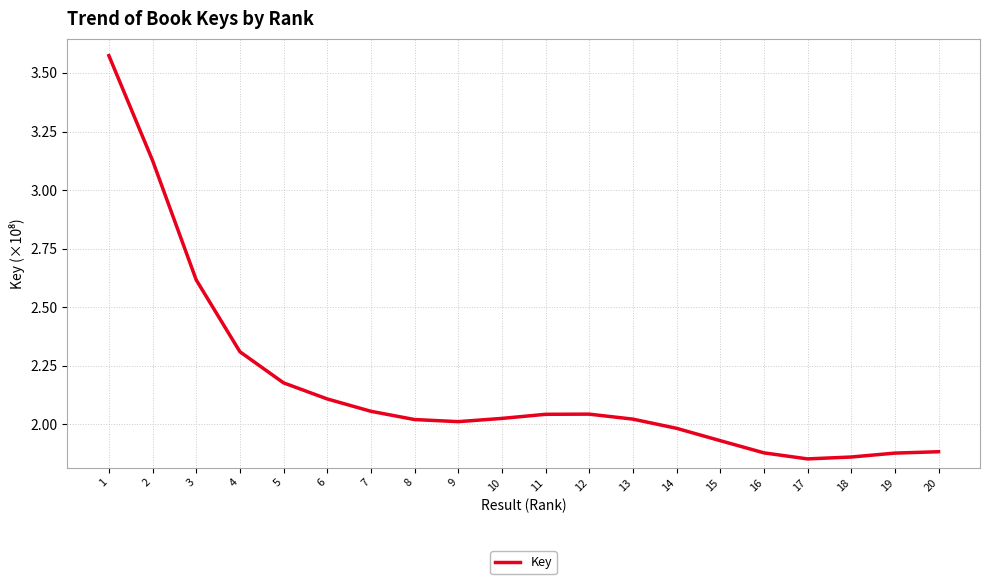

Rank the categories by value from lowest to highest.

17, 18, 19, 16, 20, 15, 14, 9, 8, 13, 10, 11, 12, 7, 6, 5, 4, 3, 2, 1